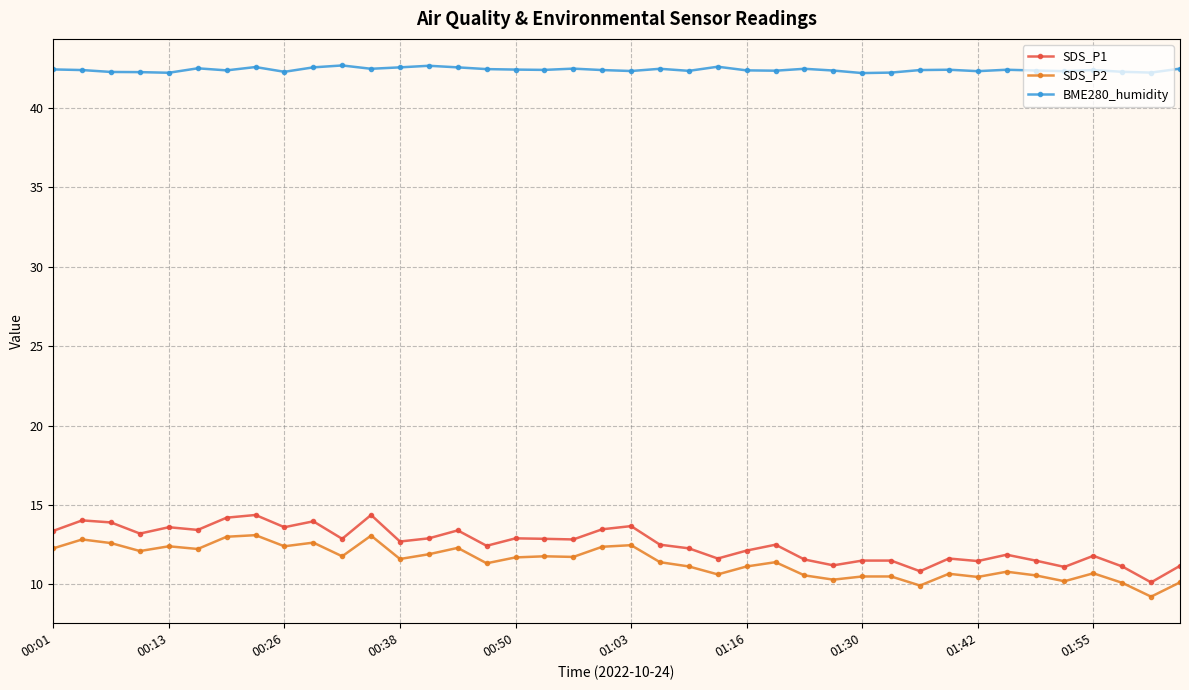

At how many categories does at least one series exceed 18?

40